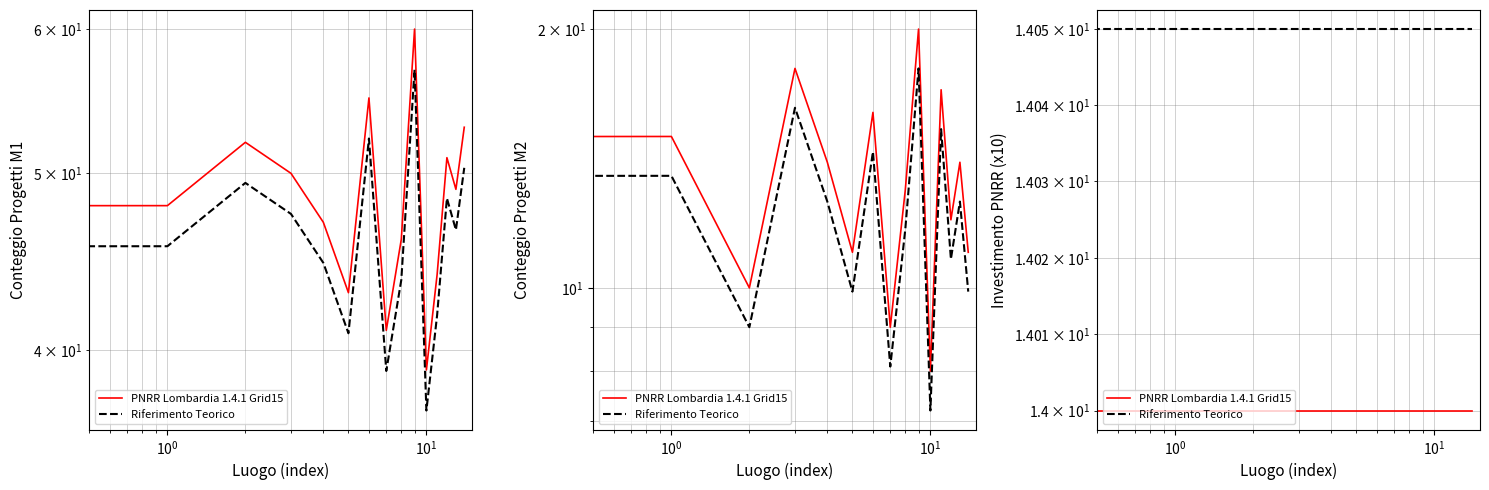

What is the label of the 11th point from the left?

10